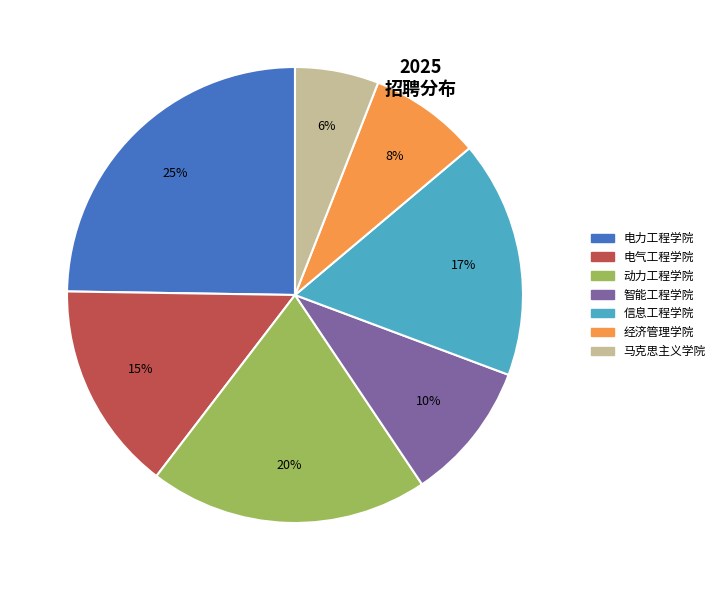

Is there a majority slice in this chart?

No